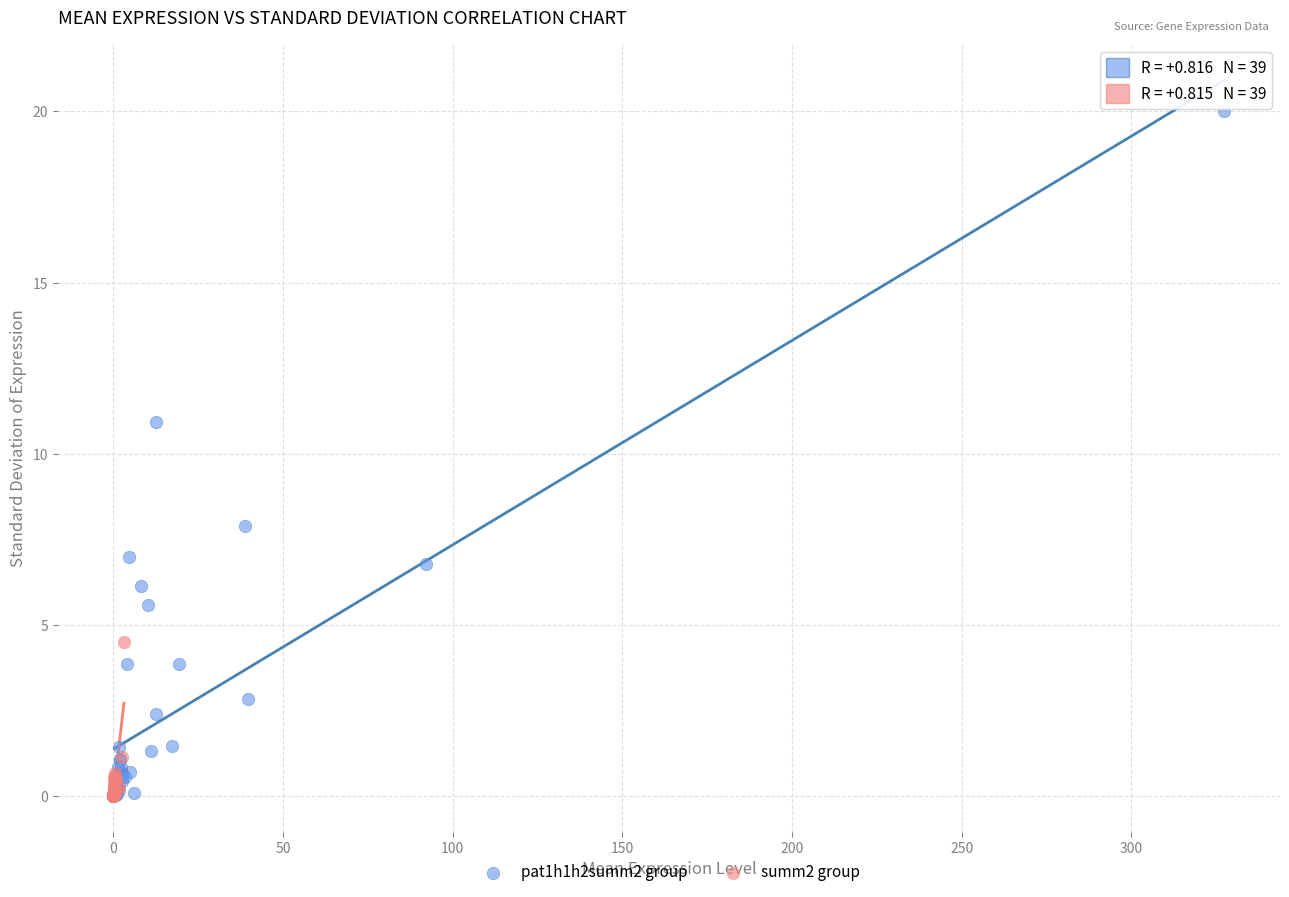

Which series has the largest Y range (max minus min)?

pat1h1h2summ2 group